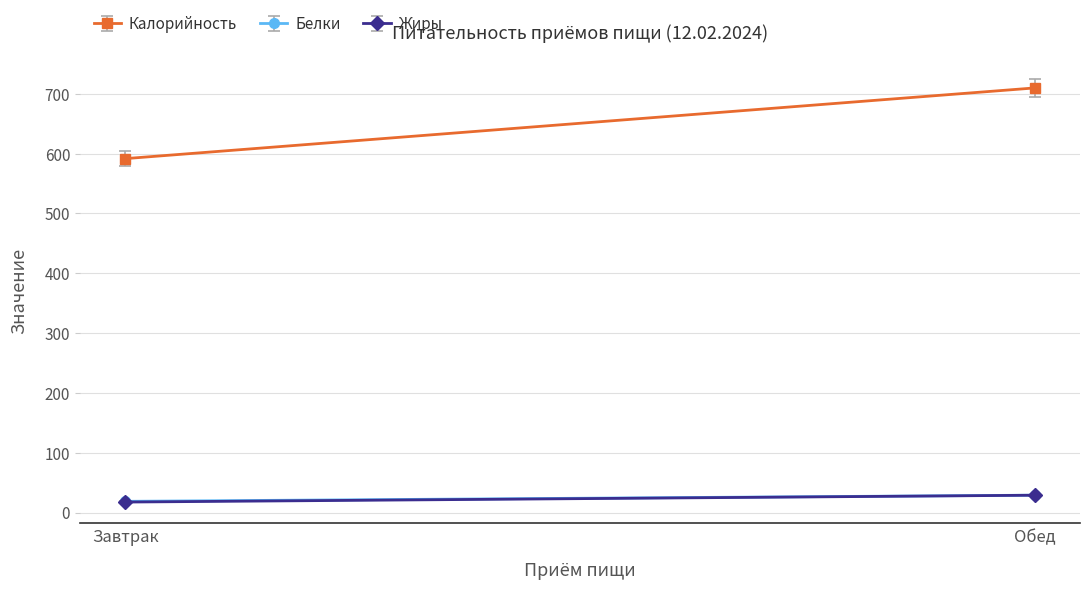

Reading left to right, what are all the values shown in this chart?

Калорийность: 591.6	709.7
Белки: 18.7	29.0
Жиры: 17.4	28.9